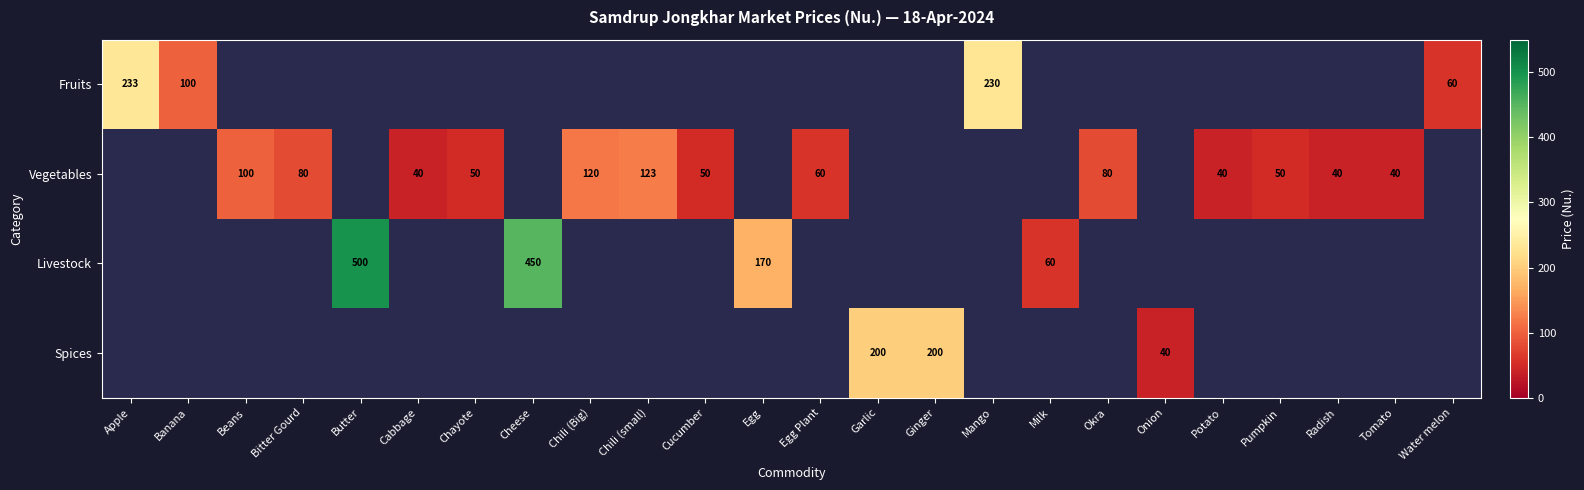

True or false: Livestock has a value of 103.9 at Milk.

False